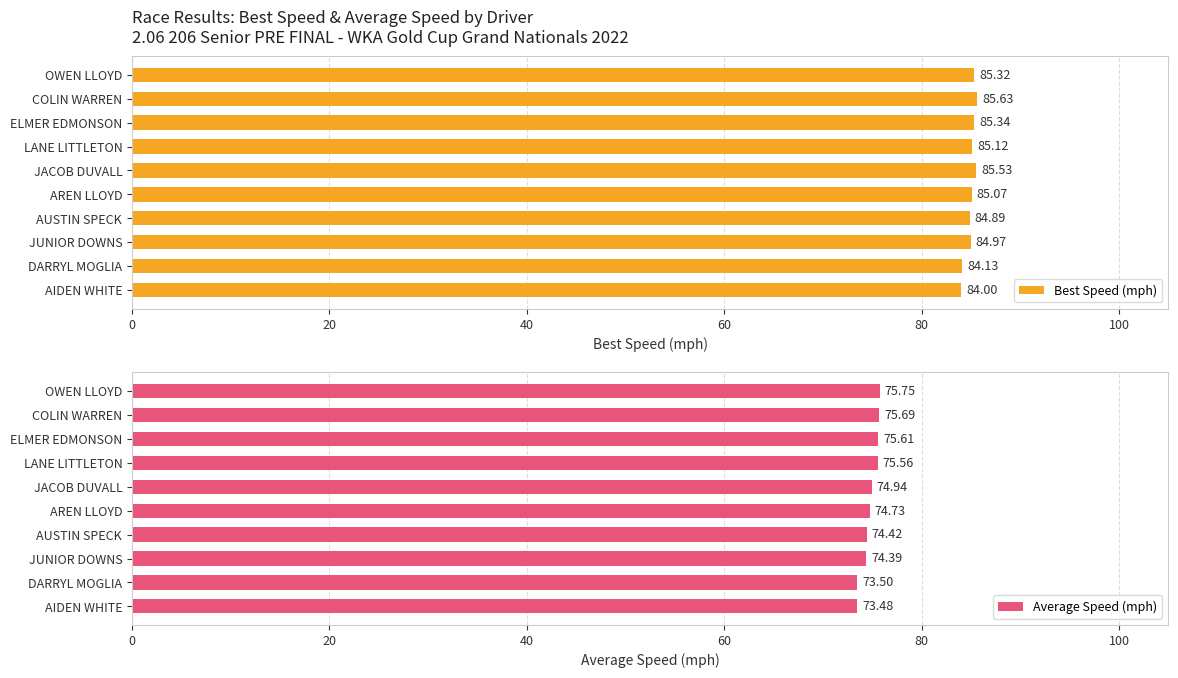

List the series in order of their overall mean, lowest first.

Average Speed (mph), Best Speed (mph)